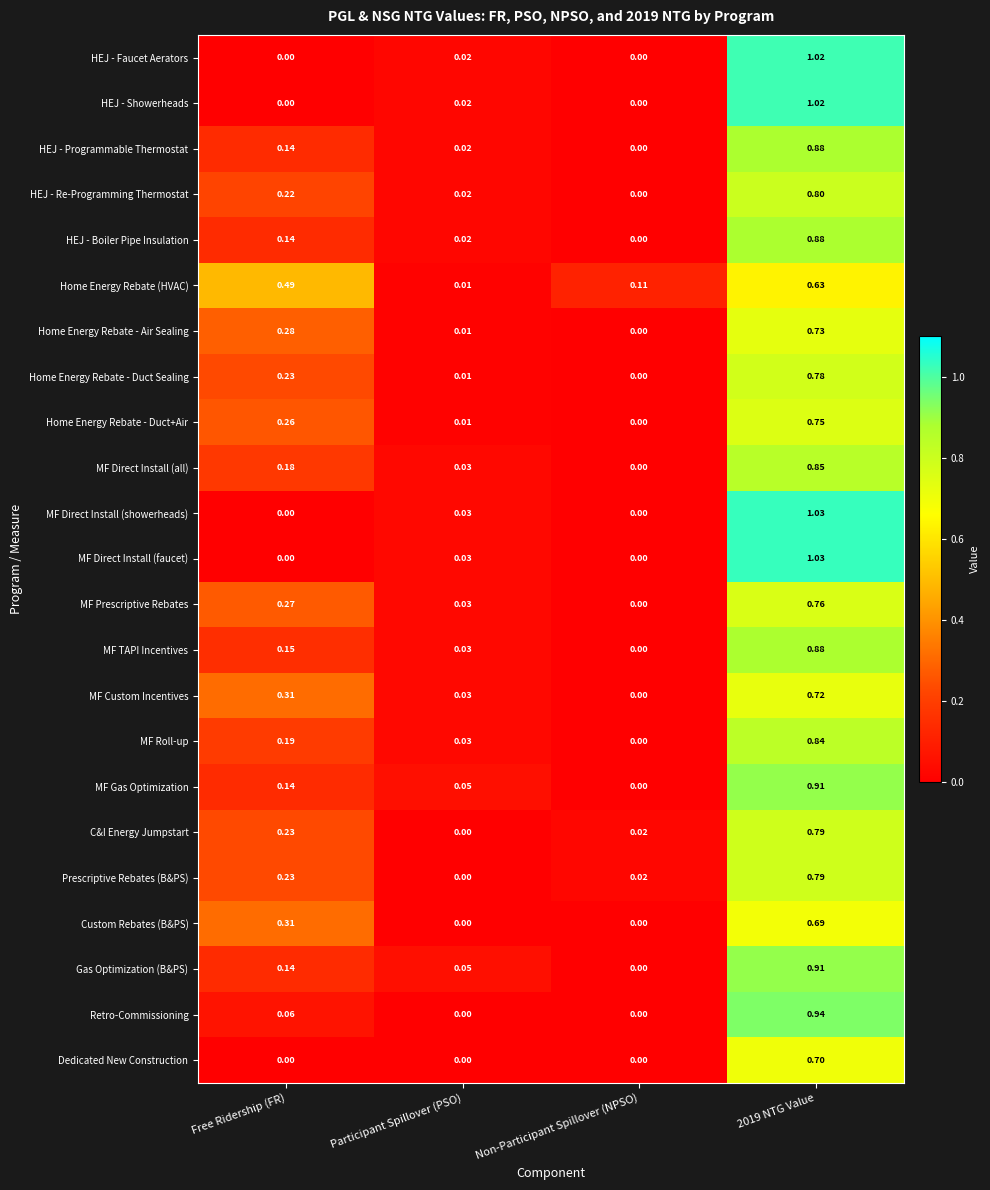

At which category is the sum across all series the highest?

2019 NTG Value